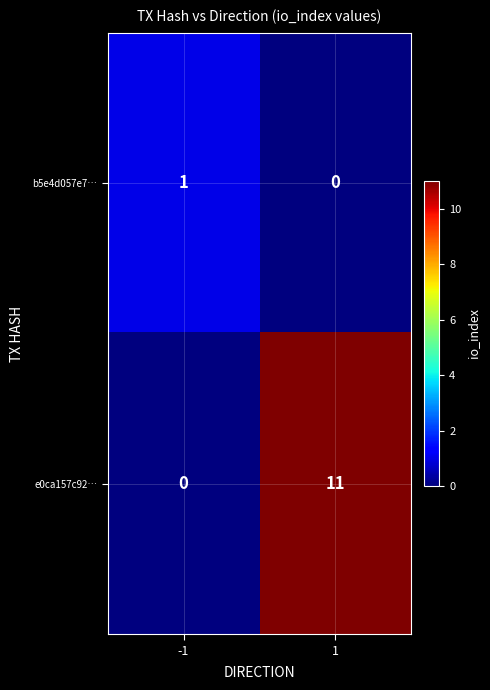

Rank the series at -1 from lowest to highest value.

e0ca157c92…, b5e4d057e7…